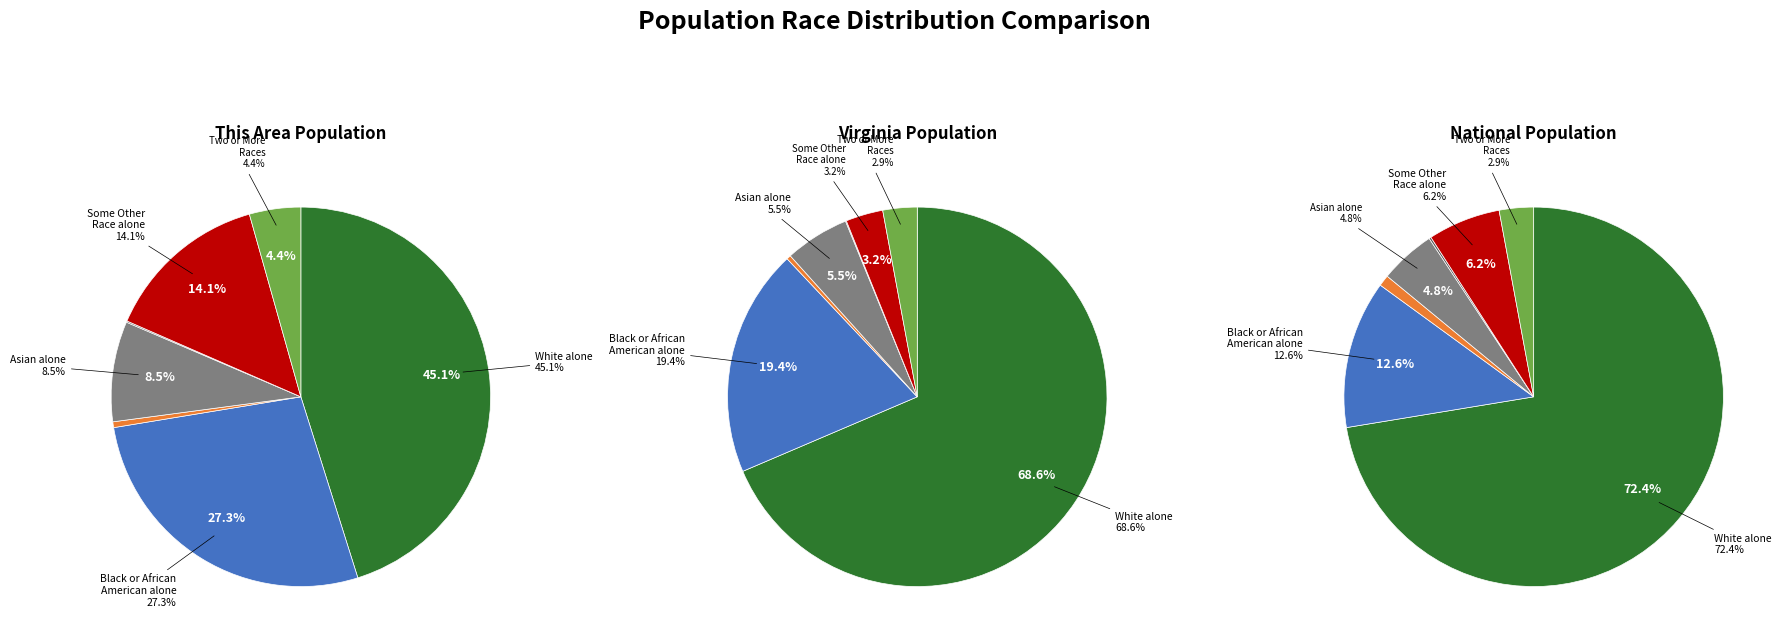

Does any single category account for the majority?

No